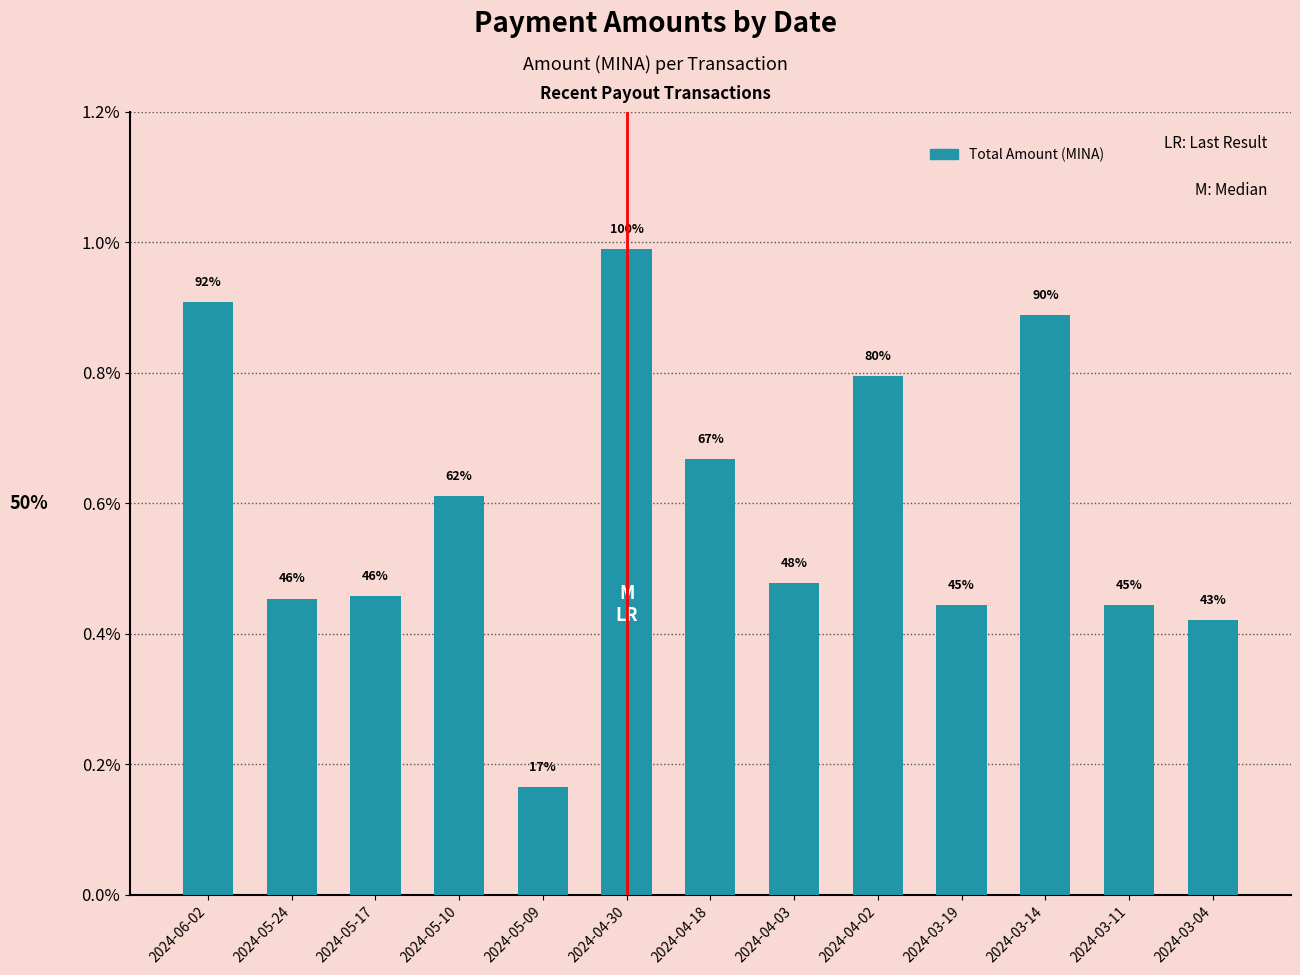

Does the chart contain any negative values?

No